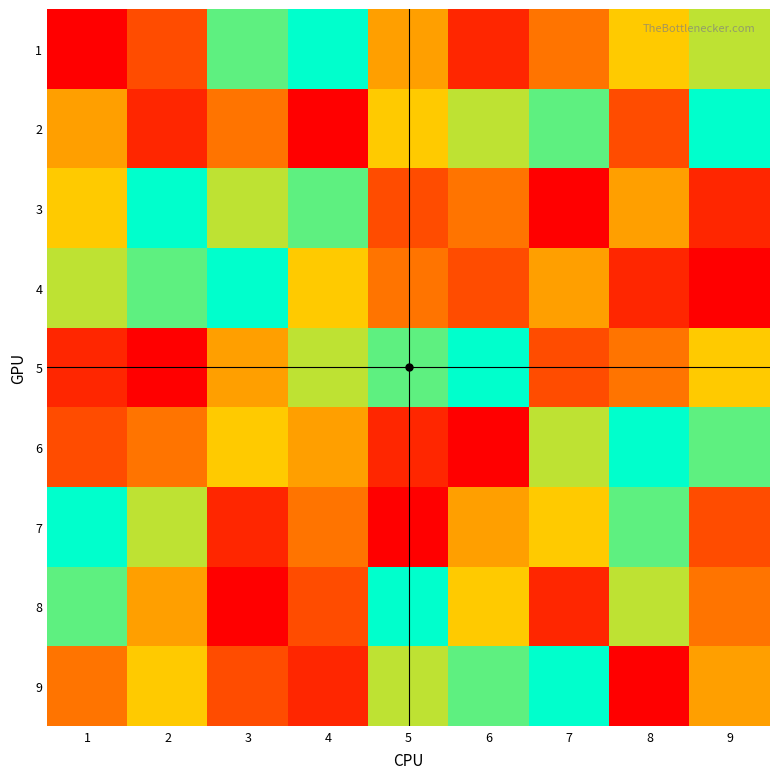

Reading right to left, extract all data points from this chart.

1: 9=7	8=6	7=4	6=2	5=5	4=9	3=8	2=3	1=1
2: 9=9	8=3	7=8	6=7	5=6	4=1	3=4	2=2	1=5
3: 9=2	8=5	7=1	6=4	5=3	4=8	3=7	2=9	1=6
4: 9=1	8=2	7=5	6=3	5=4	4=6	3=9	2=8	1=7
5: 9=6	8=4	7=3	6=9	5=8	4=7	3=5	2=1	1=2
6: 9=8	8=9	7=7	6=1	5=2	4=5	3=6	2=4	1=3
7: 9=3	8=8	7=6	6=5	5=1	4=4	3=2	2=7	1=9
8: 9=4	8=7	7=2	6=6	5=9	4=3	3=1	2=5	1=8
9: 9=5	8=1	7=9	6=8	5=7	4=2	3=3	2=6	1=4